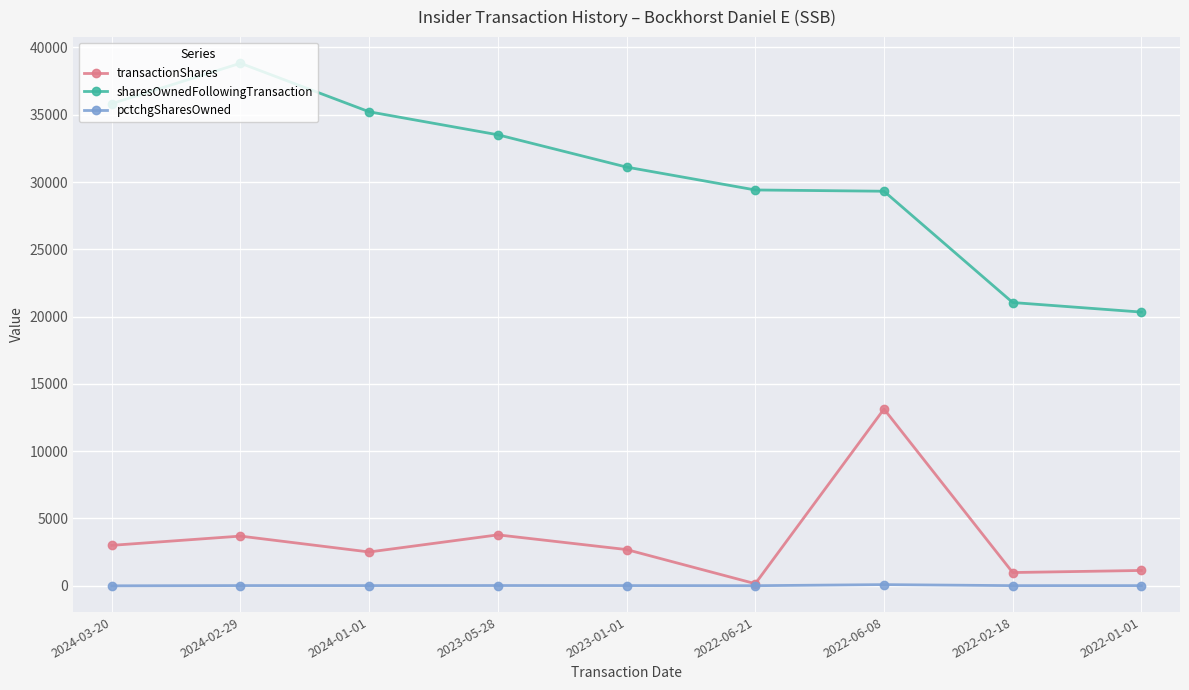

What is the sum of the pctchgSharesOwned values at 2022-06-08 and 2024-01-01?

89